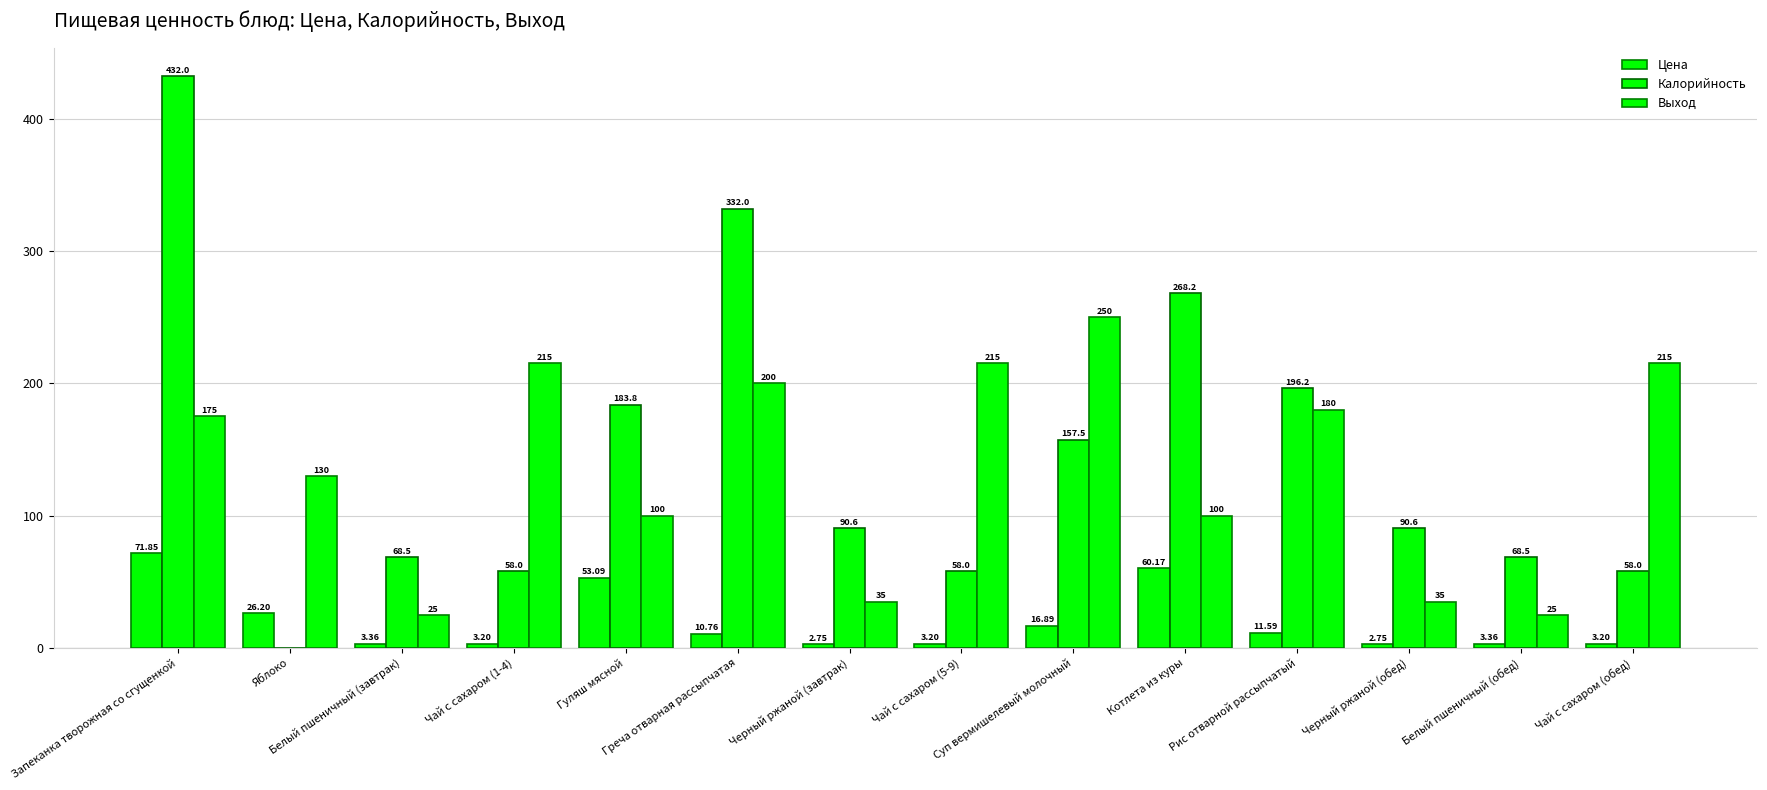

What is the difference between the highest and lowest values at Гуляш мясной?

130.7